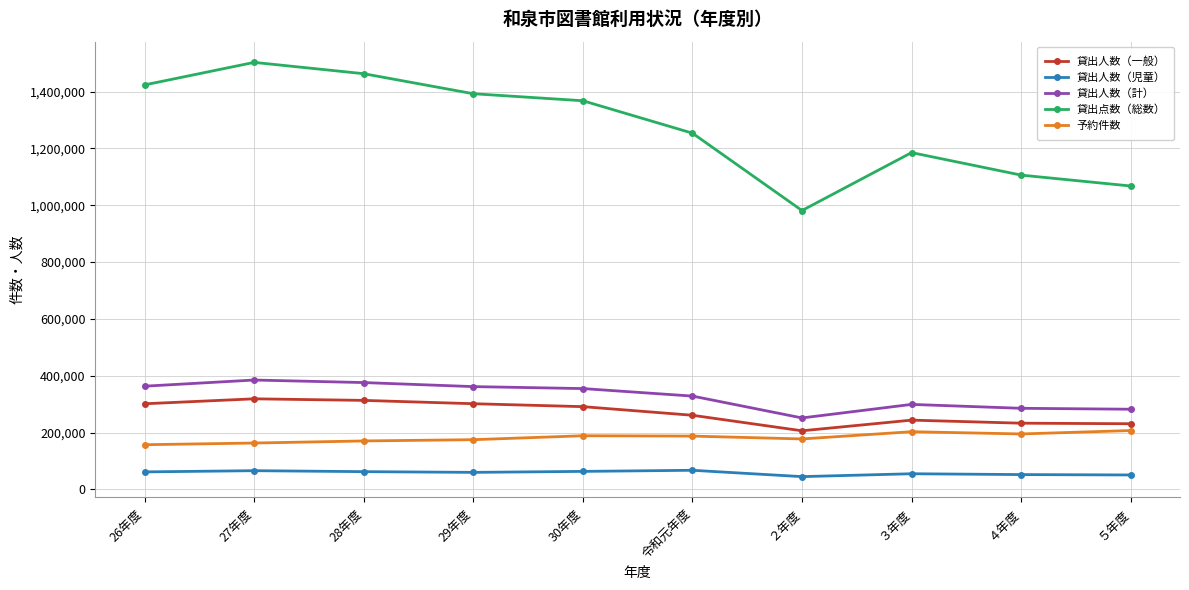

True or false: 貸出人数（計） has more than 1 interior local peaks.

True